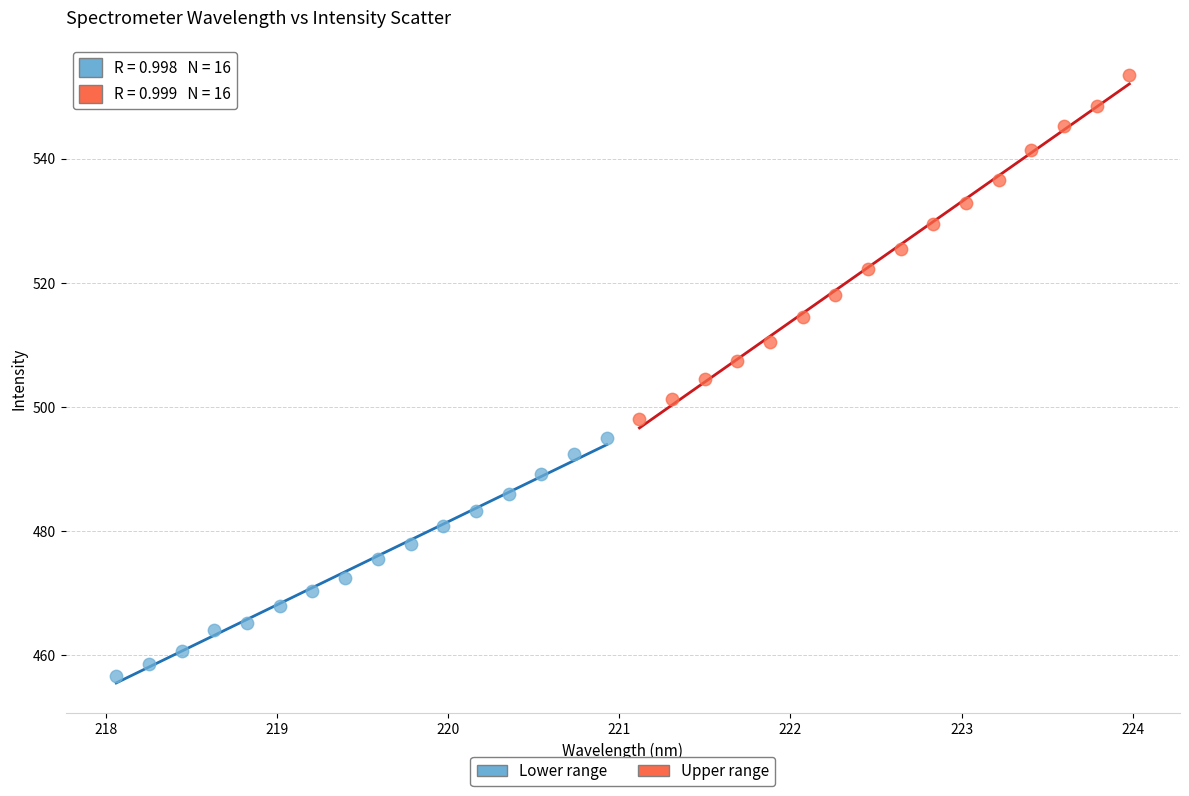

Which series contains the highest Y value?

Upper range